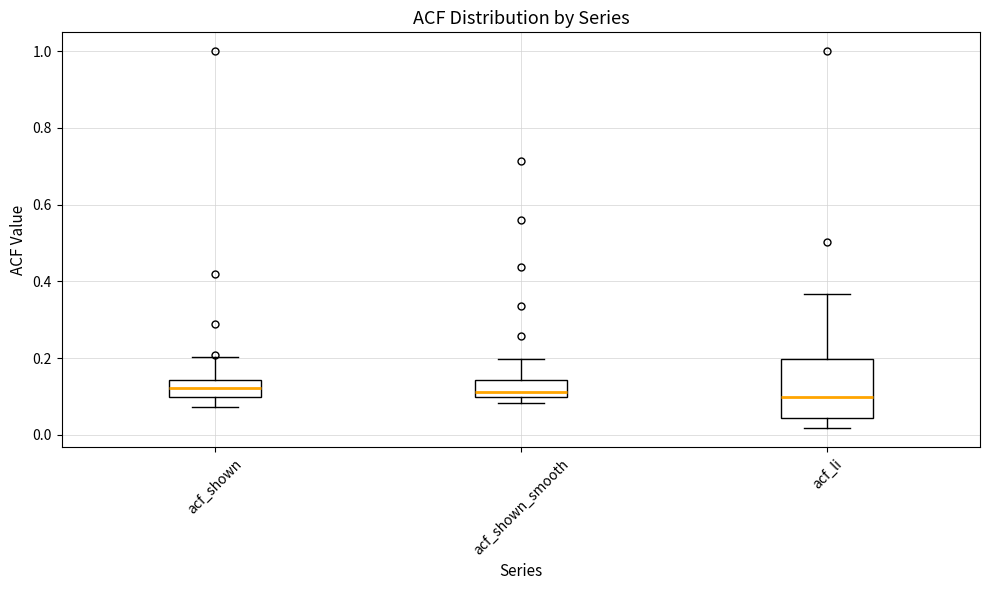

Comparing the boxes themselves (not the whiskers), which one is the tallest?

acf_li